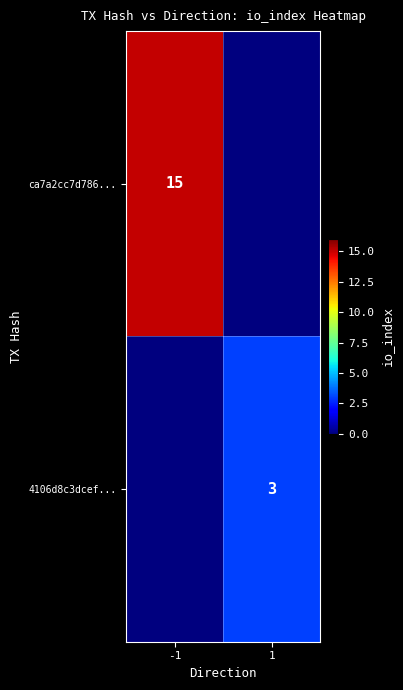

Is it true that ca7a2cc7d786... equals 23 at -1?

False